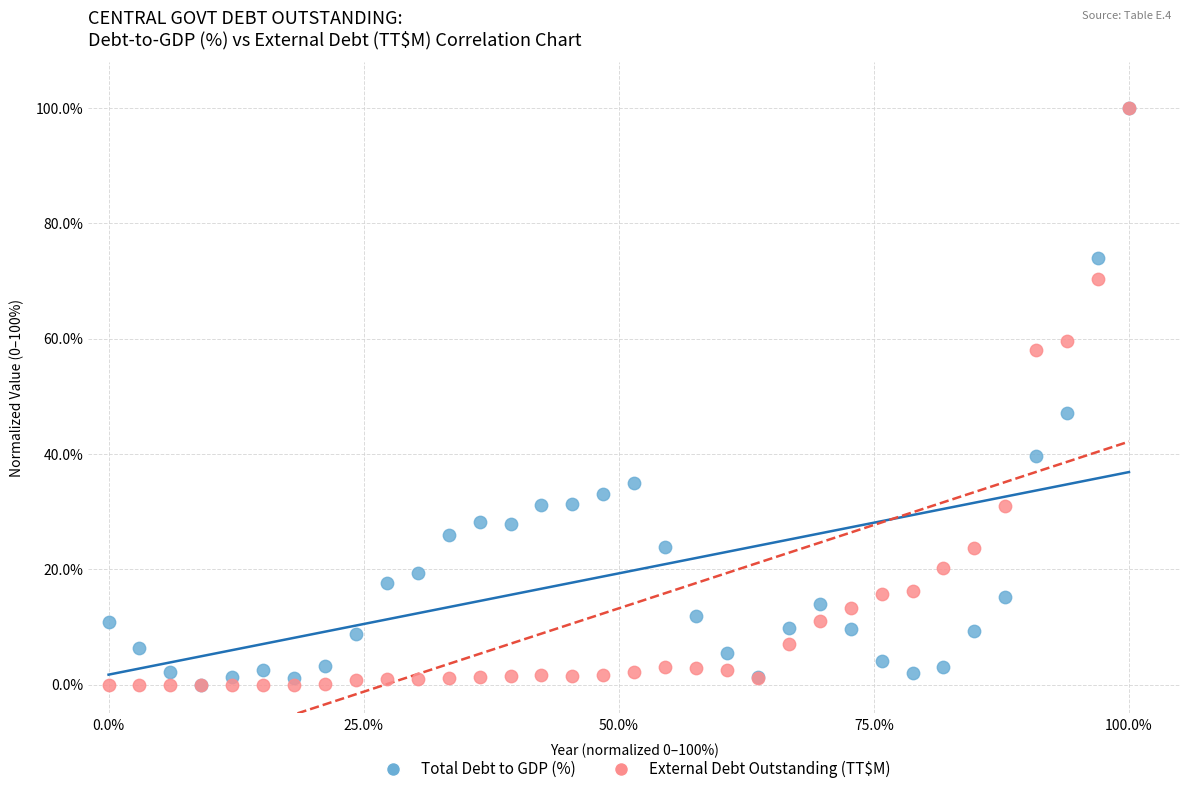

Across all series, what Y value is closest to 50?

47.2